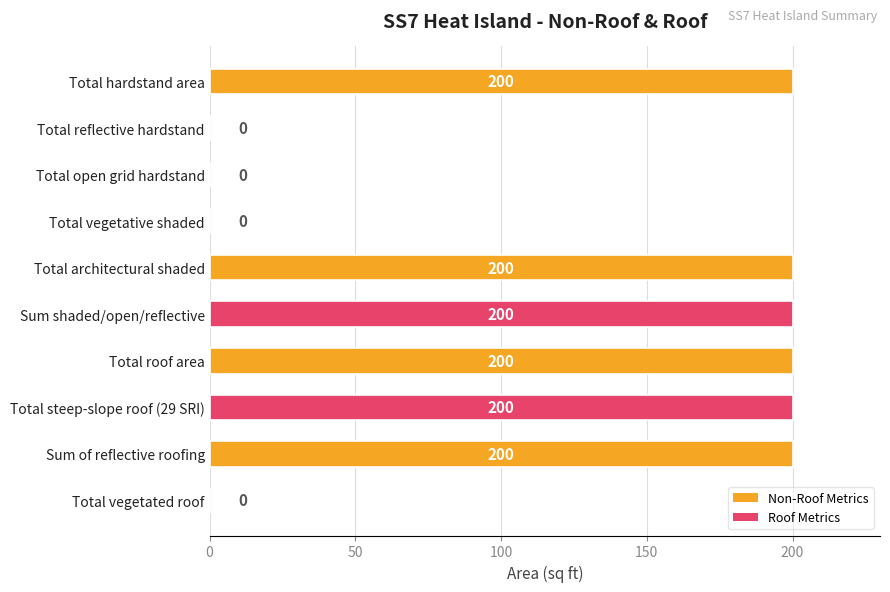

Reading top to bottom, what are all the values shown in this chart?

Total hardstand area=200	Total reflective hardstand=0	Total open grid hardstand=0	Total vegetative shaded=0	Total architectural shaded=200	Sum shaded/open/reflective=200	Total roof area=200	Total steep-slope roof (29 SRI)=200	Sum of reflective roofing=200	Total vegetated roof=0